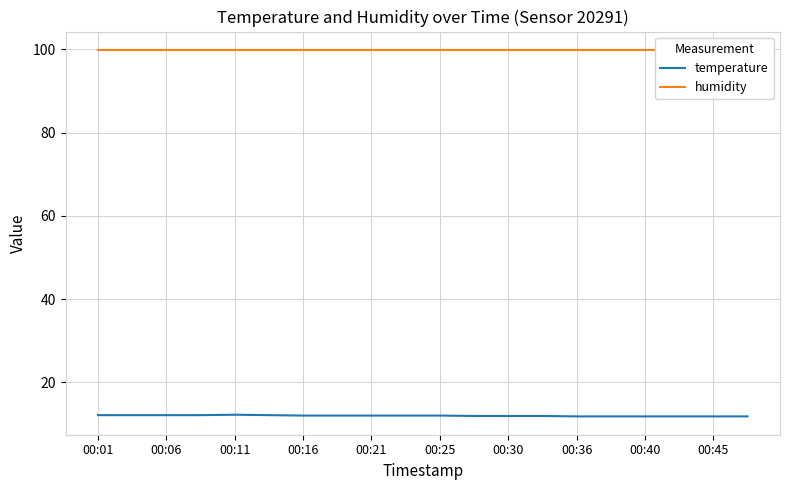

How many lines are shown in the chart?

2